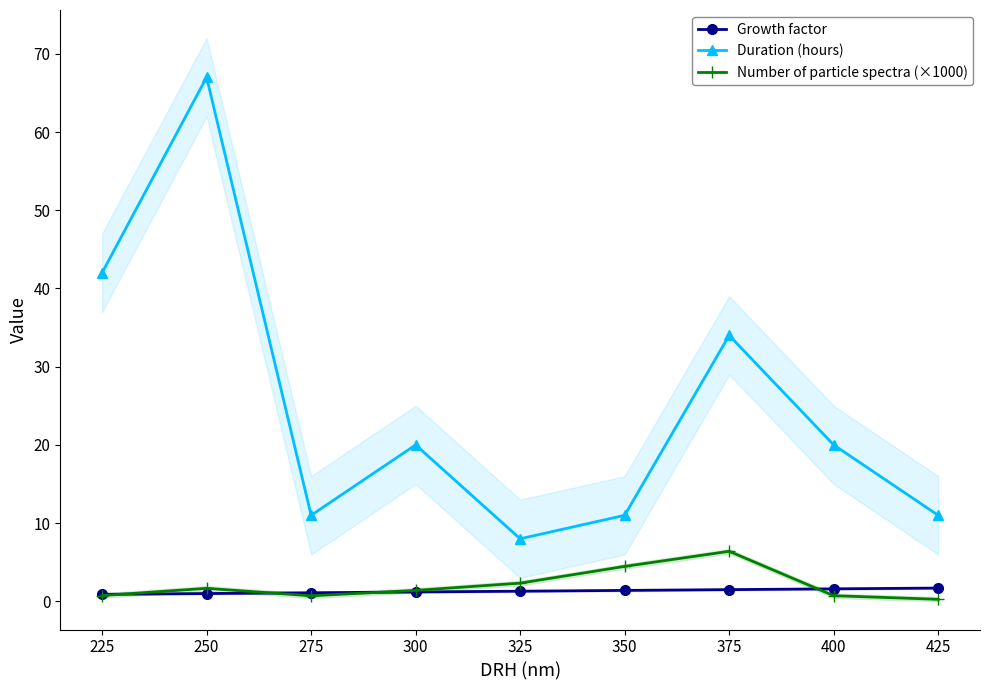

The value of Growth factor at 425 is 1.7. True or false?

True